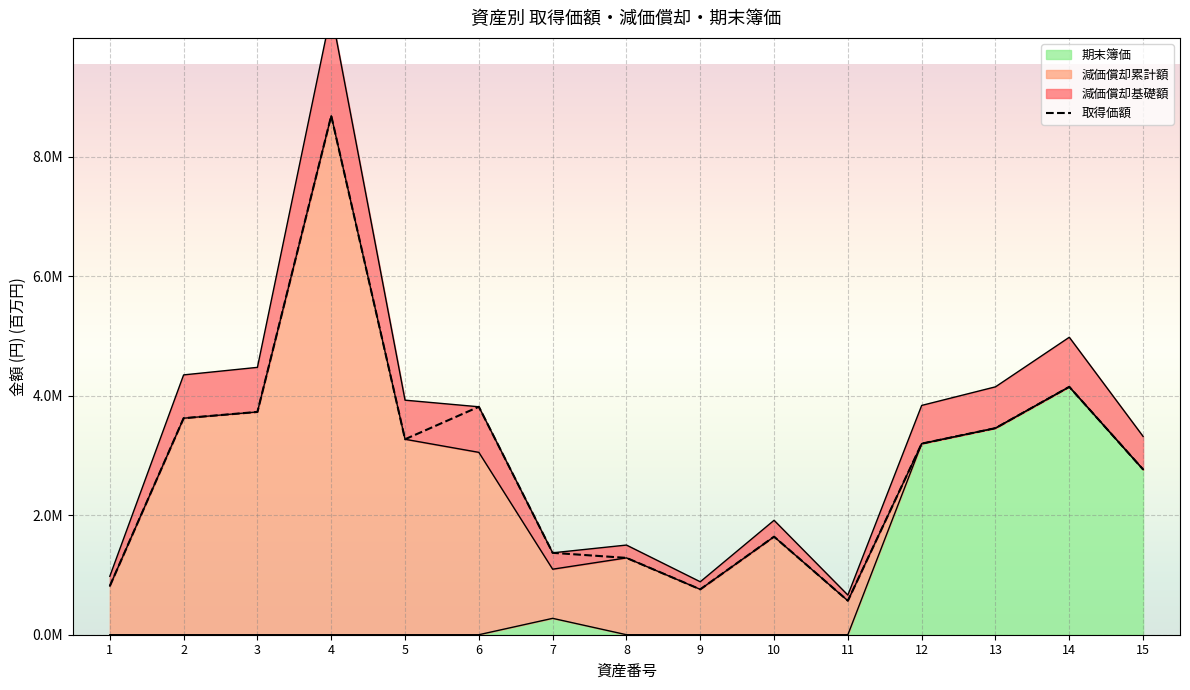

What is the difference between the values at 7 and 6?

2.4